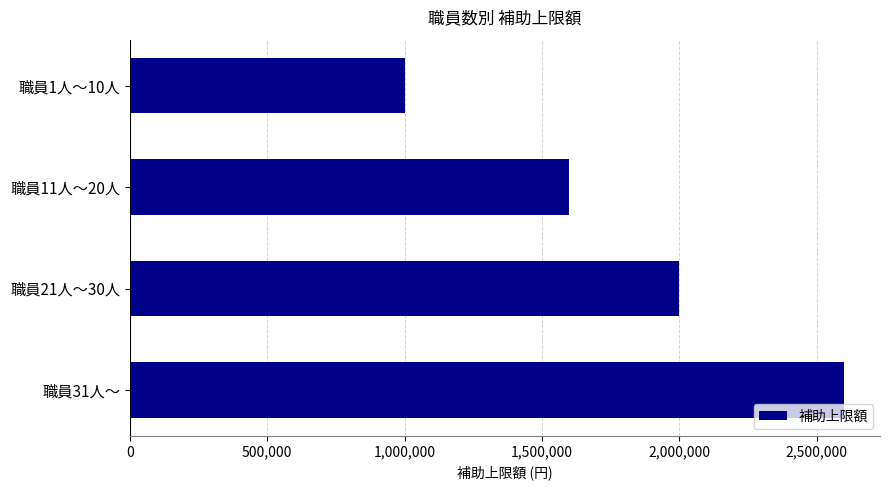

List the labels in order of value, smallest first.

職員1人～10人, 職員11人～20人, 職員21人～30人, 職員31人～